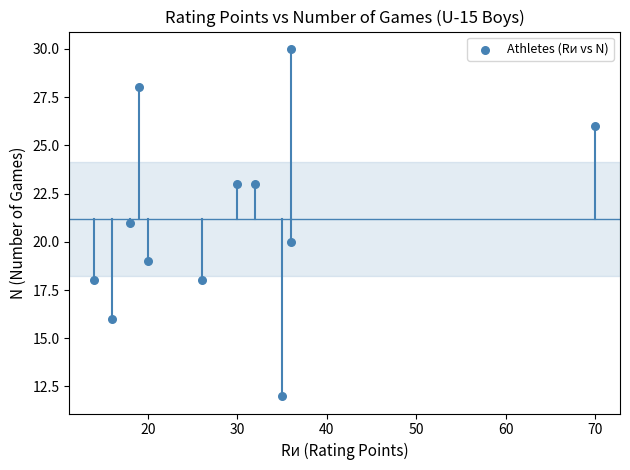

What is the average Y value?

21